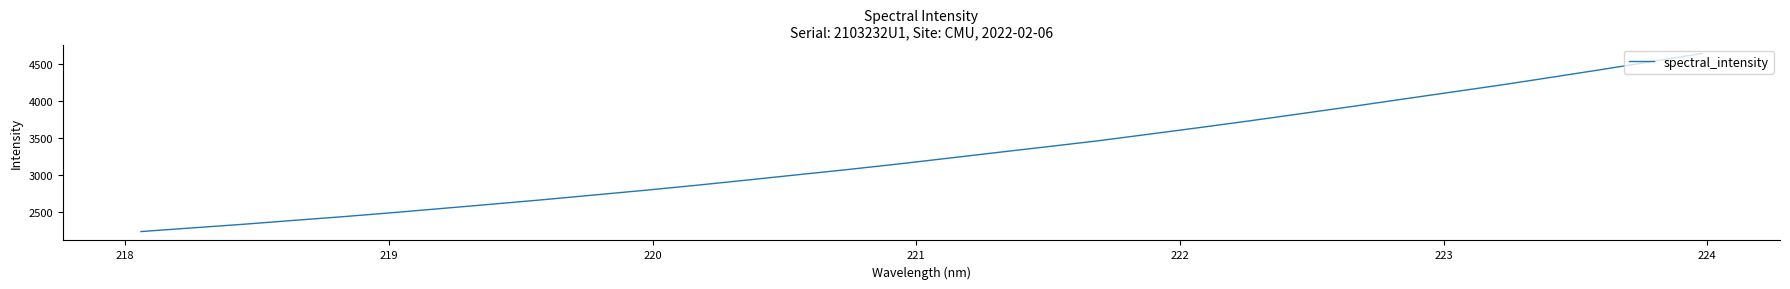

What is the greatest value displayed?

4640.6